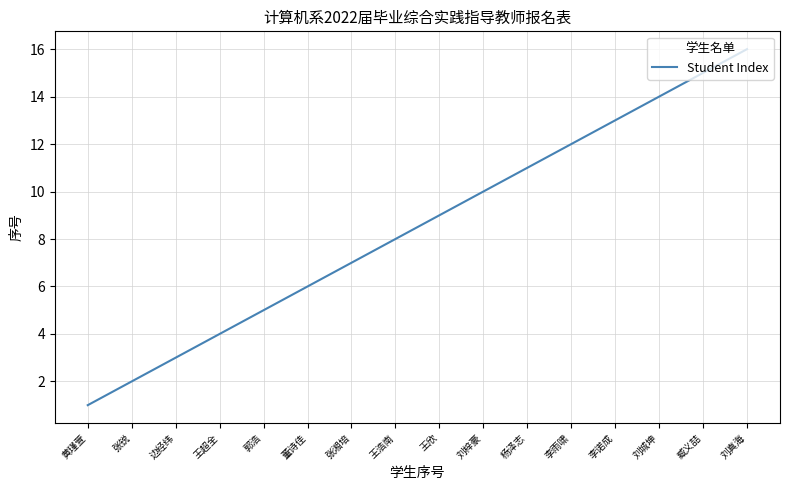

Read the value at 杨泽志, to the nearest 5.

10